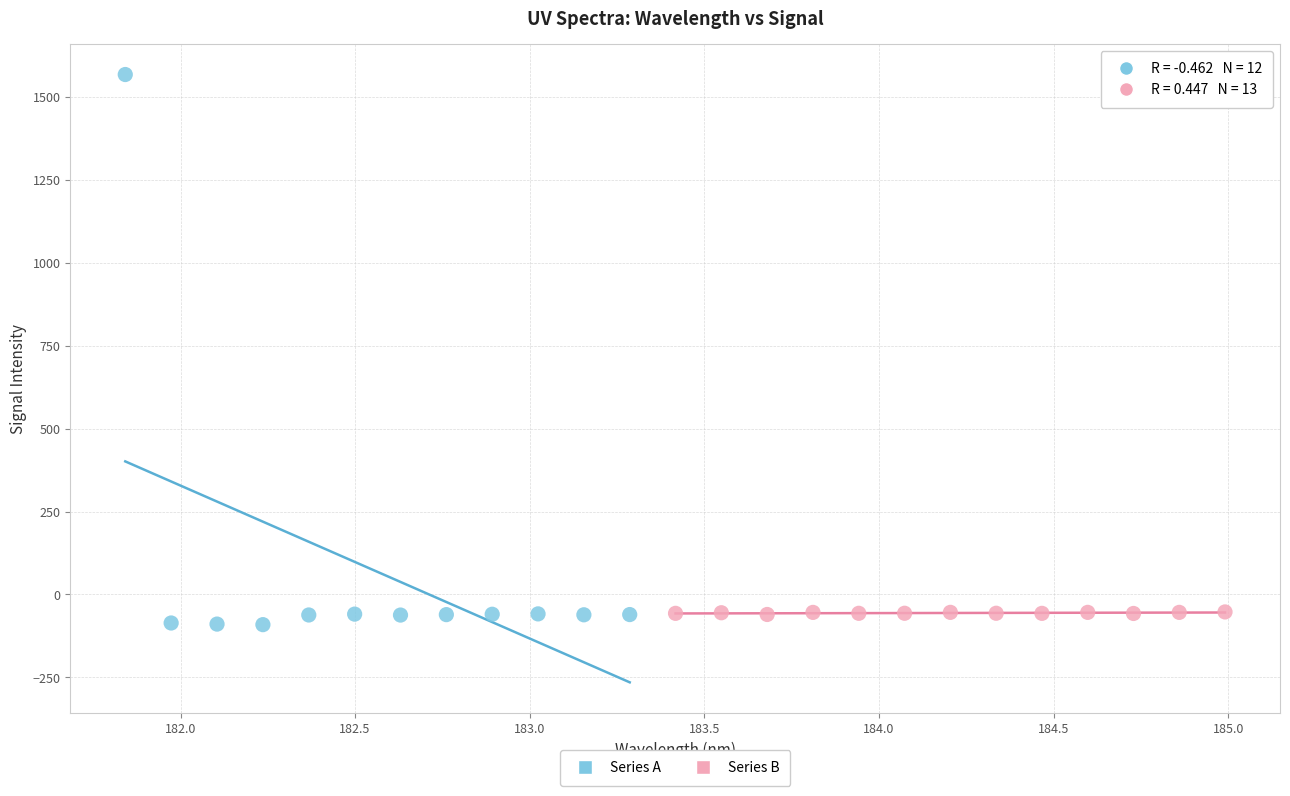

Which series has the largest Y range (max minus min)?

Series A